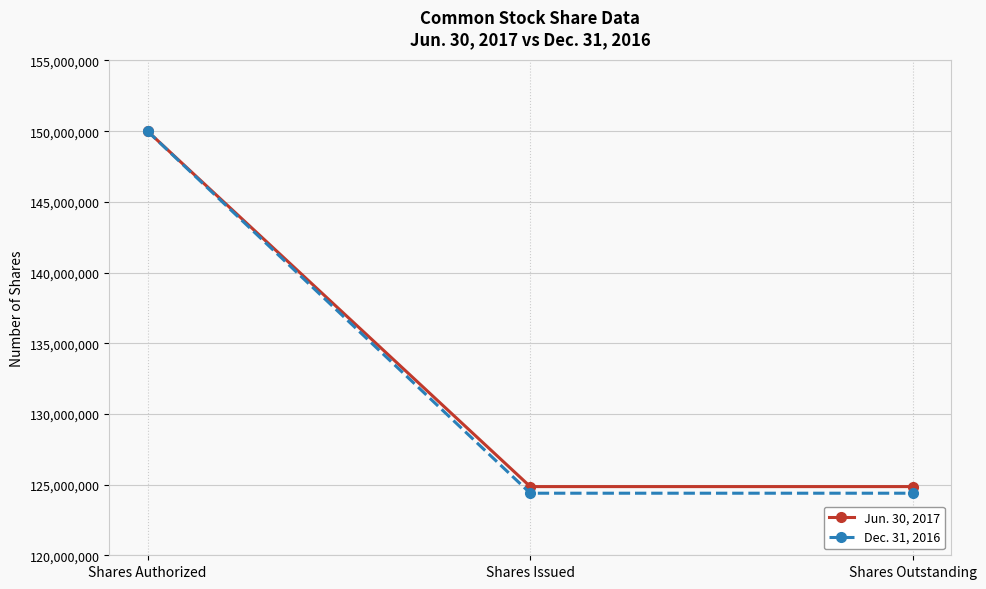

Reading right to left, transcribe all the data shown in this chart.

Jun. 30, 2017: 124858261	124858261	150000000
Dec. 31, 2016: 124390217	124390217	150000000